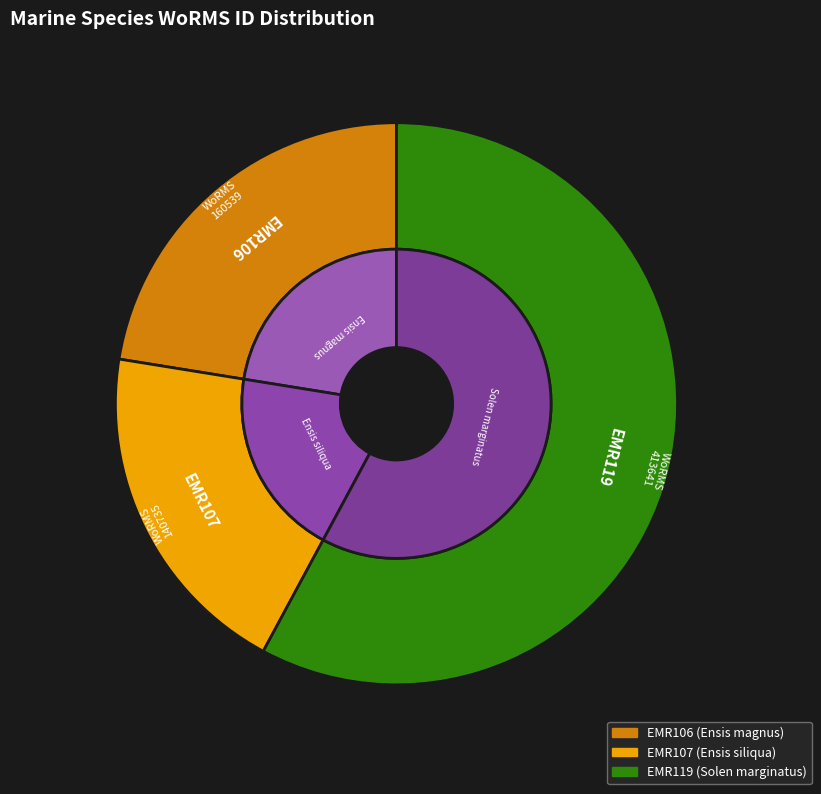

Between EMR106 and EMR119, which is larger?

EMR119